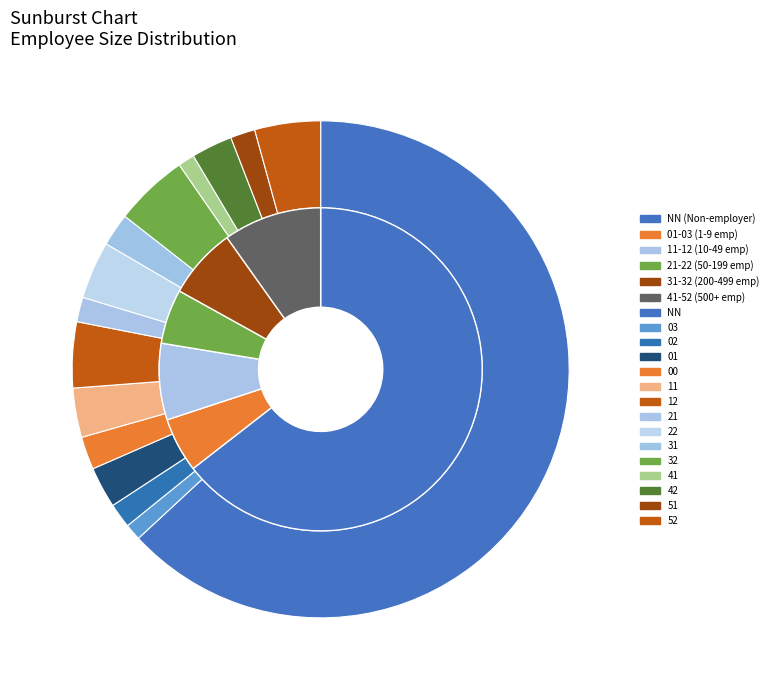

Is NN the majority of the pie?

Yes